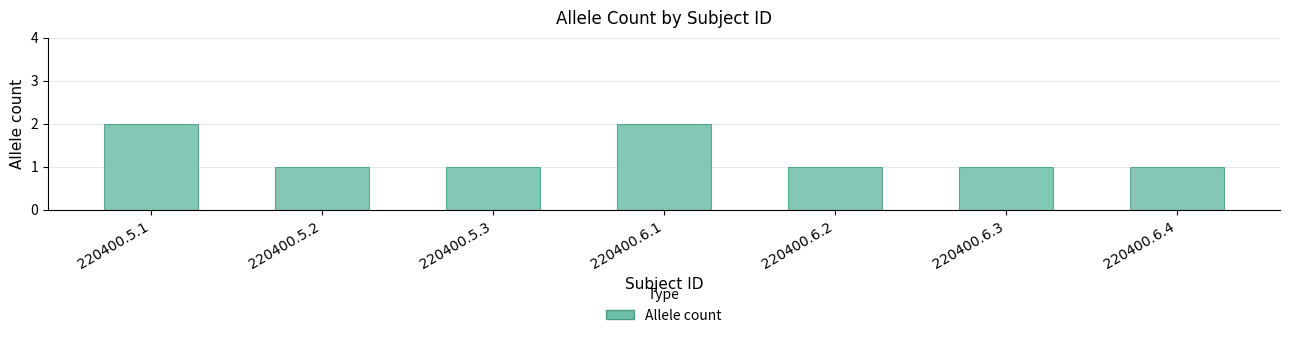

What is the label of the 2nd bar from the right?

220400.6.3